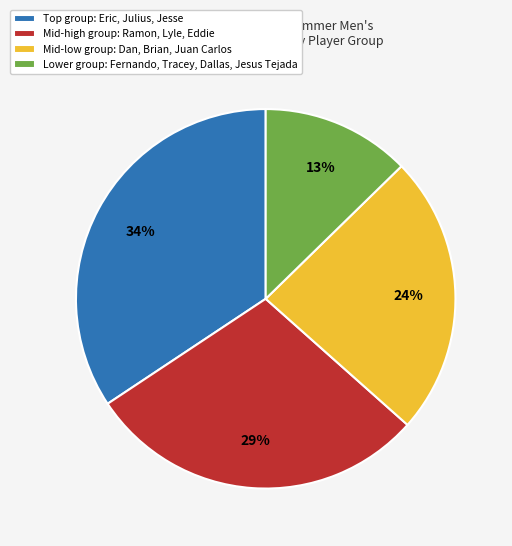

The Mid-high group: Ramon, Lyle, Eddie slice represents 21% of the pie. True or false?

False